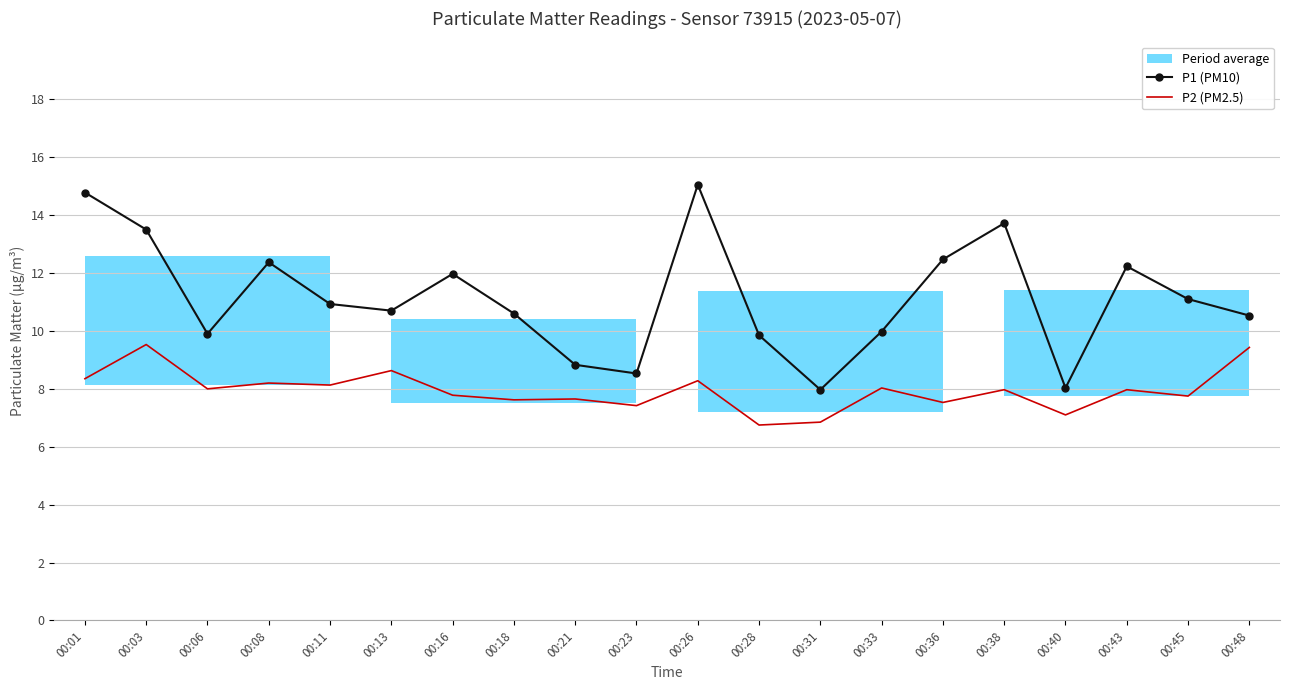

At how many categories does at least one series exceed 11?

9